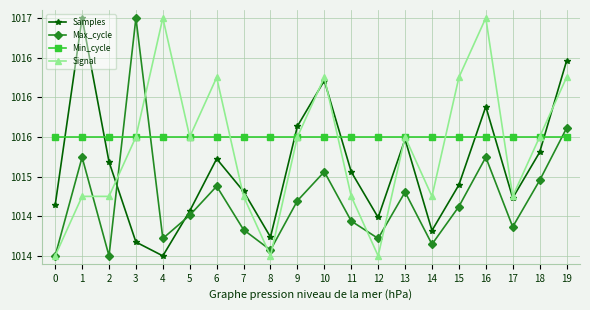

List the series in order of their peak value, highest first.

Samples, Max_cycle, Signal, Min_cycle